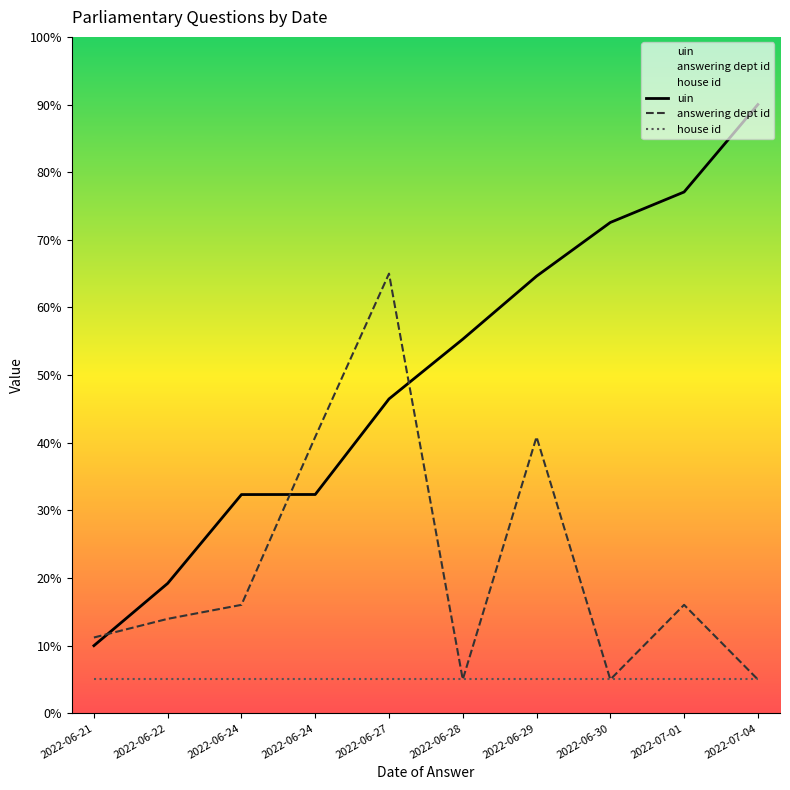

List the labels in order of house id value, largest first.

2022-06-21, 2022-06-22, 2022-06-24, 2022-06-24, 2022-06-27, 2022-06-28, 2022-06-29, 2022-06-30, 2022-07-01, 2022-07-04